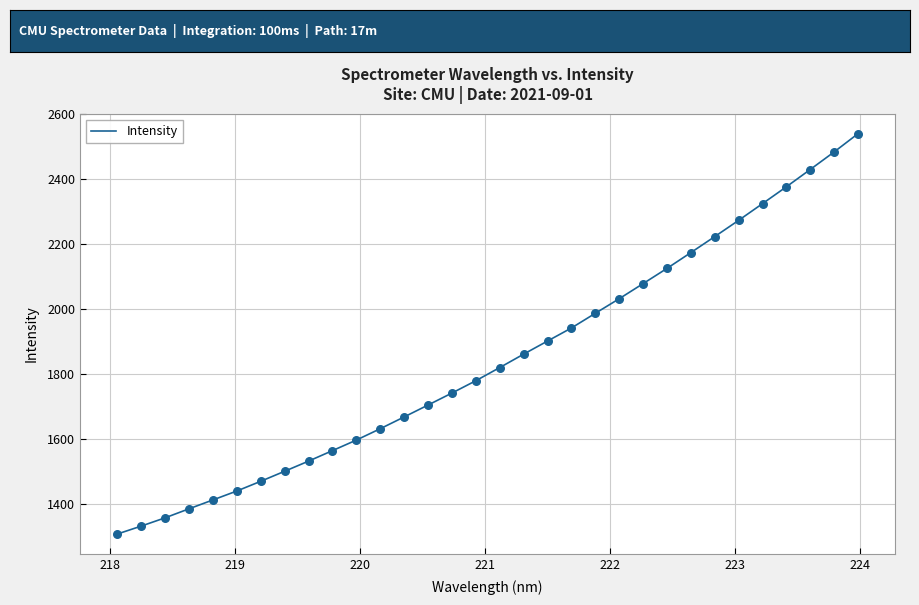

What is the difference between the maximum and minimum values?

1232.3